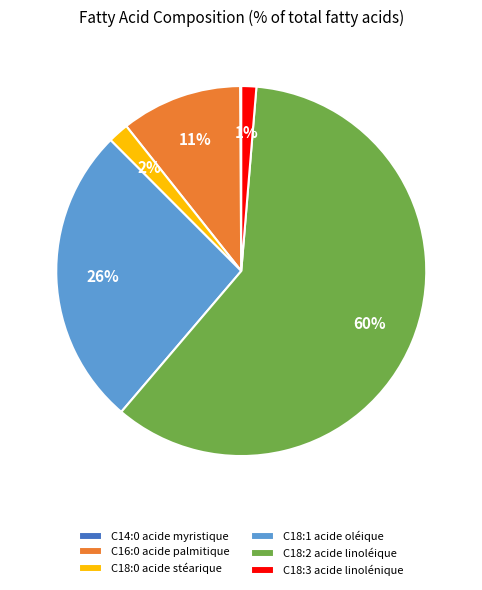

The C18:1 acide oléique slice represents 34% of the pie. True or false?

False